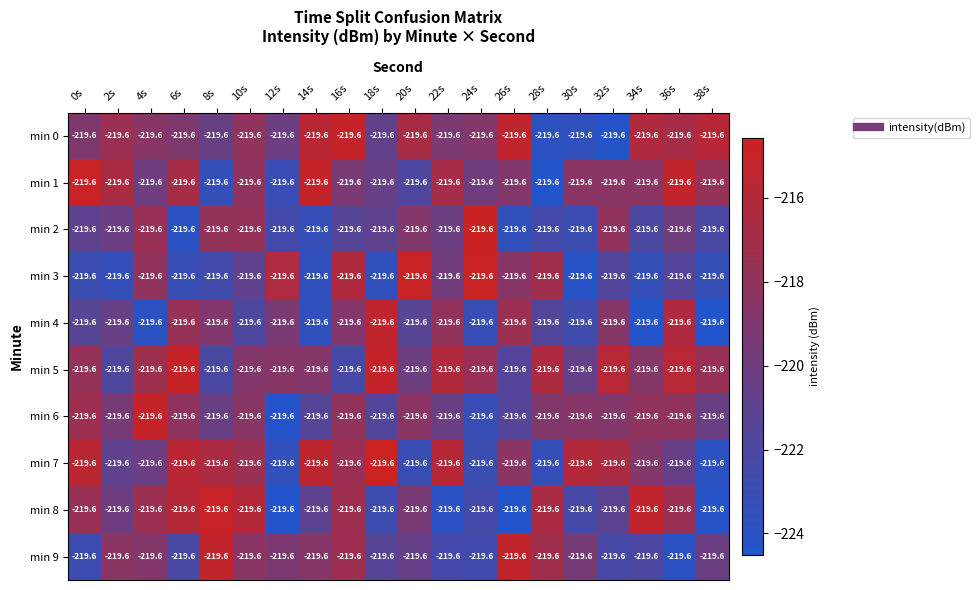

Which category has the highest value in the min 9 series?

26s